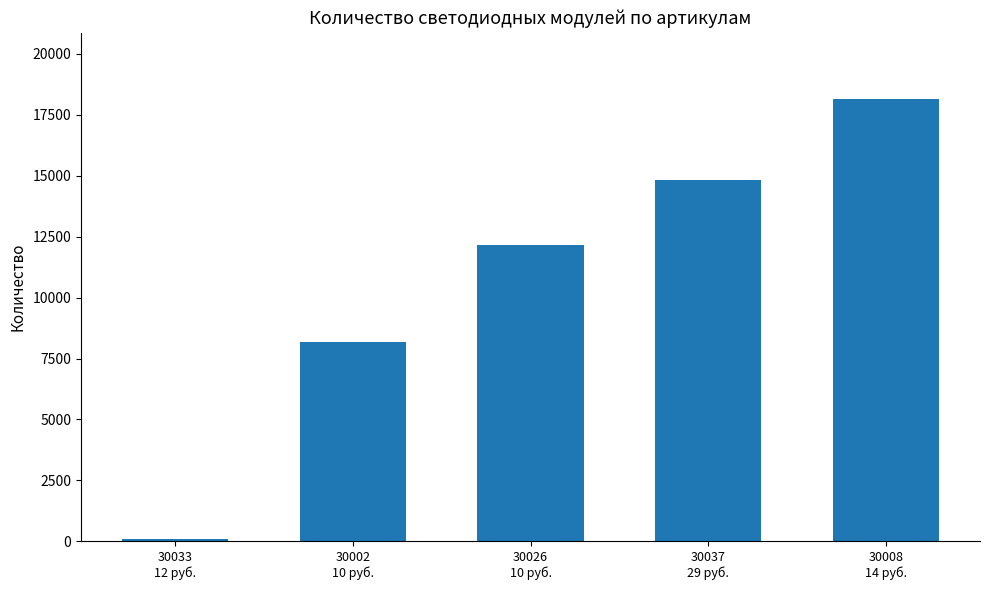

What is the change in value from 30002
10 руб. to 30026
10 руб.?

+3994